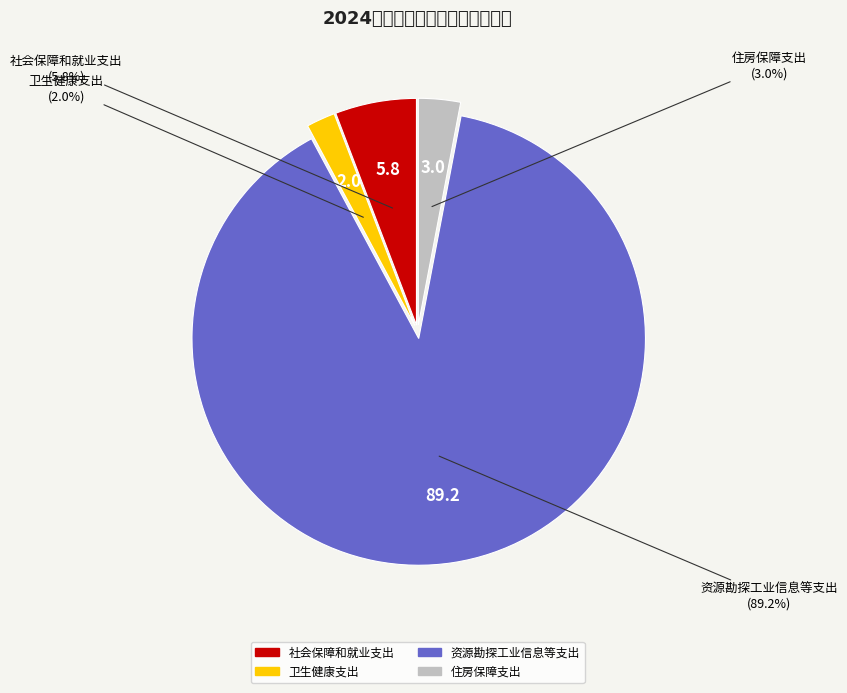

What is the majority slice?

资源勘探工业信息等支出